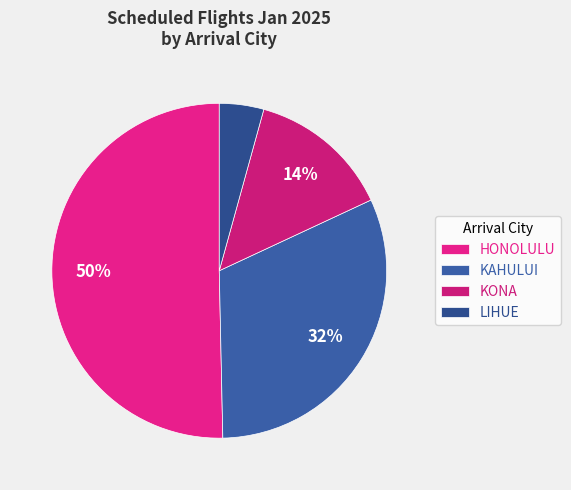

Is it true that KONA is 6% of the pie?

False